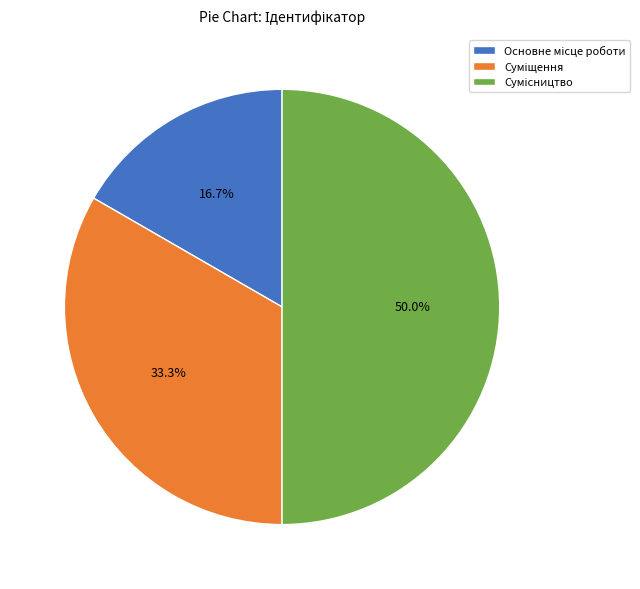

How much of the chart is everything except Сумісництво?

50.0%